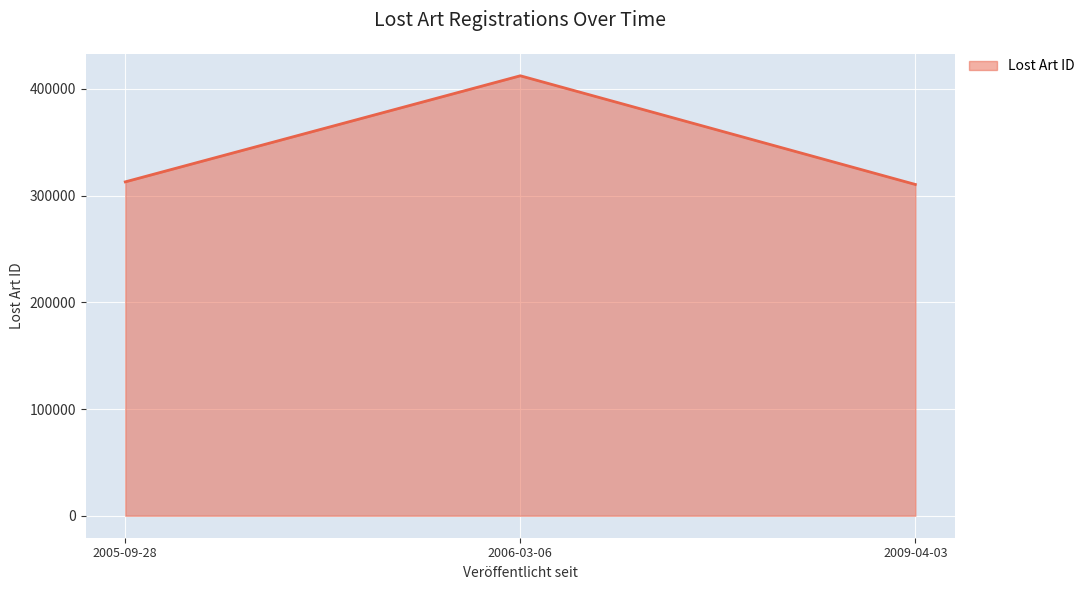

Which category has the highest value across all series?

2006-03-06